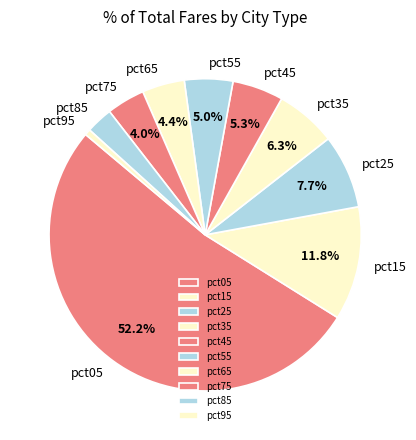

Which category has the biggest portion of the pie?

pct05